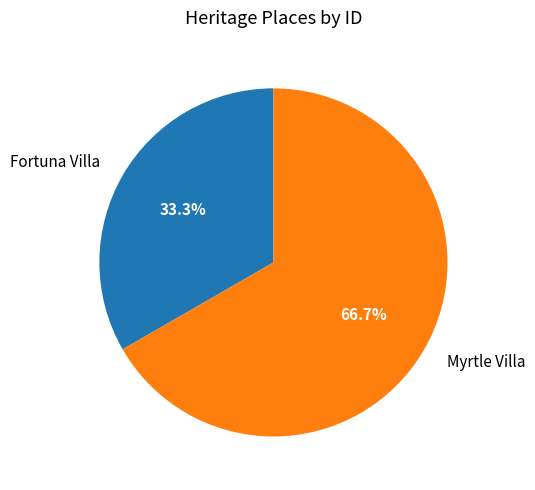

What is the smallest slice in the pie chart?

Fortuna Villa